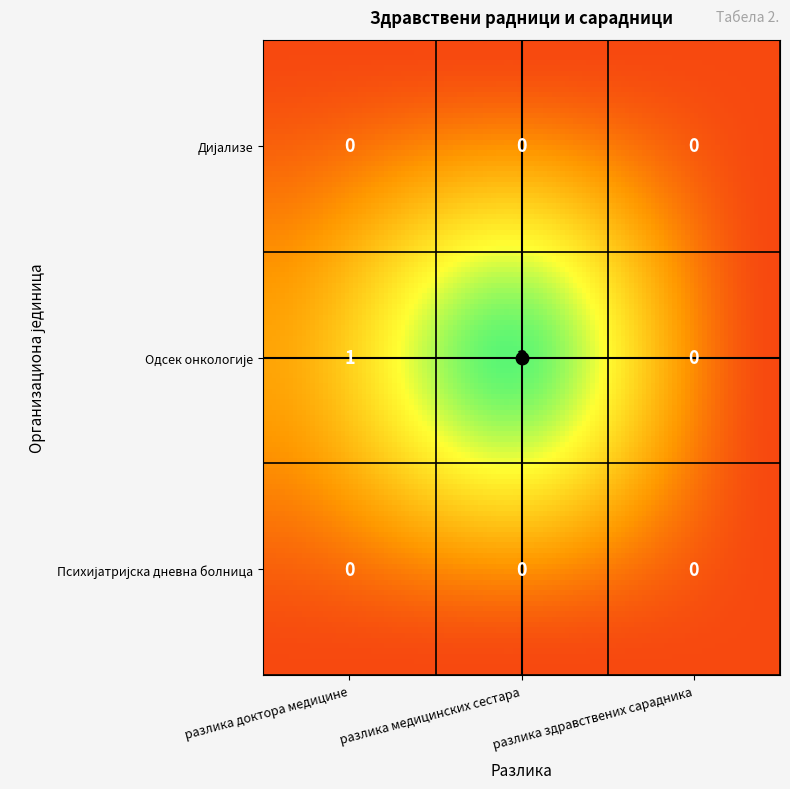

Which series has the largest total across all categories?

Одсек онкологије са дневном болницом